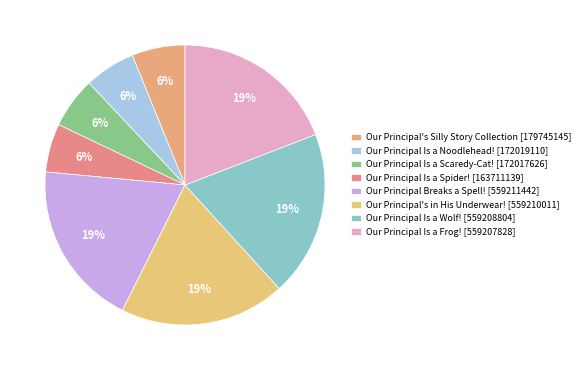

What is the largest slice in the pie chart?

Our Principal Breaks a Spell! [559211442]